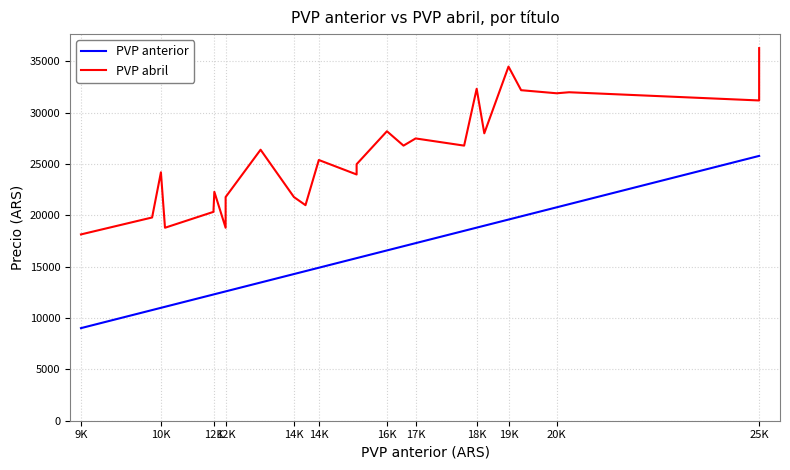

Between 9K and 12K, which series saw the biggest shift?

PVP anterior